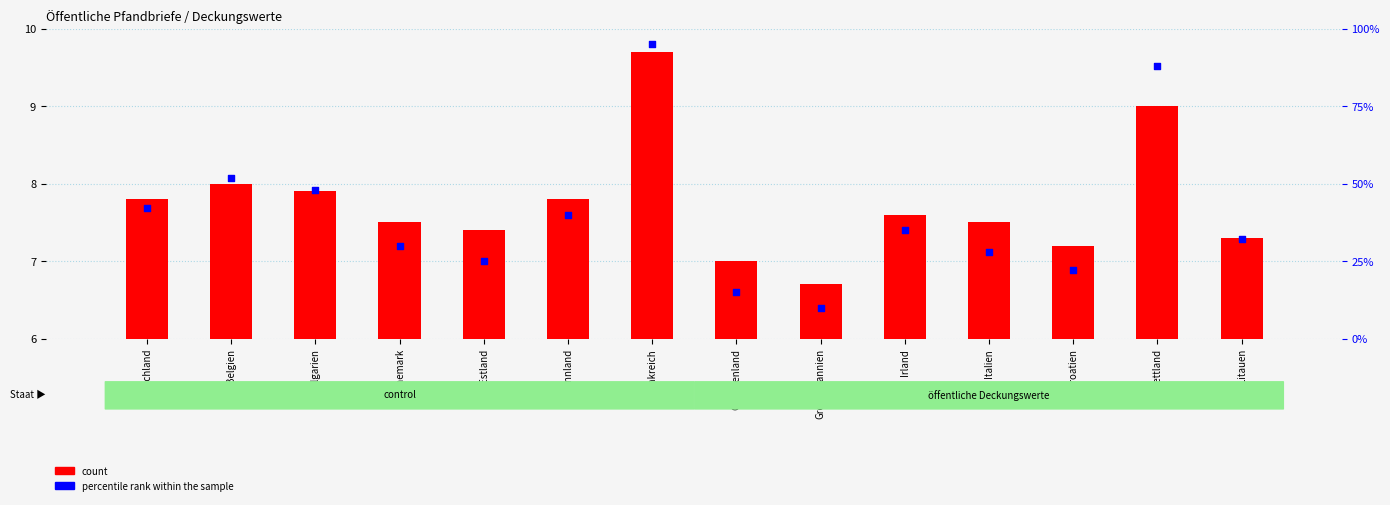

Is the value of percentile rank within the sample at Bulgarien greater than the value of count at Deutschland?

Yes